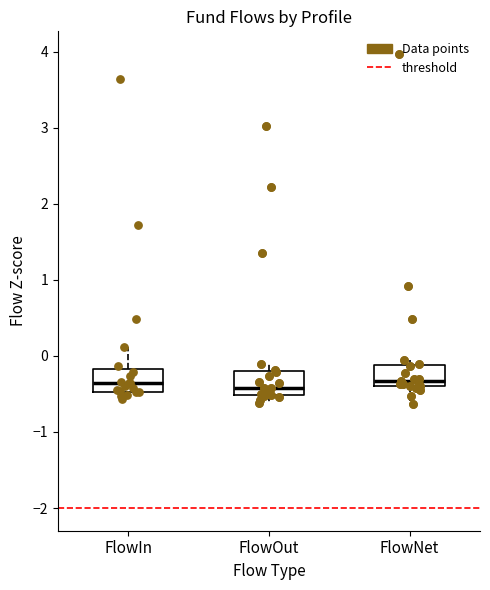

Reading left to right, read every box against the y-axis: the position of its median line, the range the box covers, and the ends of its whiskers. The values are not printed on the chart, so give them approximately, as read against the axis.

FlowIn: median -0.4, box -0.5 to -0.2, whiskers -0.6 to 0.1
FlowOut: median -0.4, box -0.5 to -0.2, whiskers -0.6 to -0.1
FlowNet: median -0.3, box -0.4 to -0.1, whiskers -0.6 to -0.1 (just above the box's upper edge)